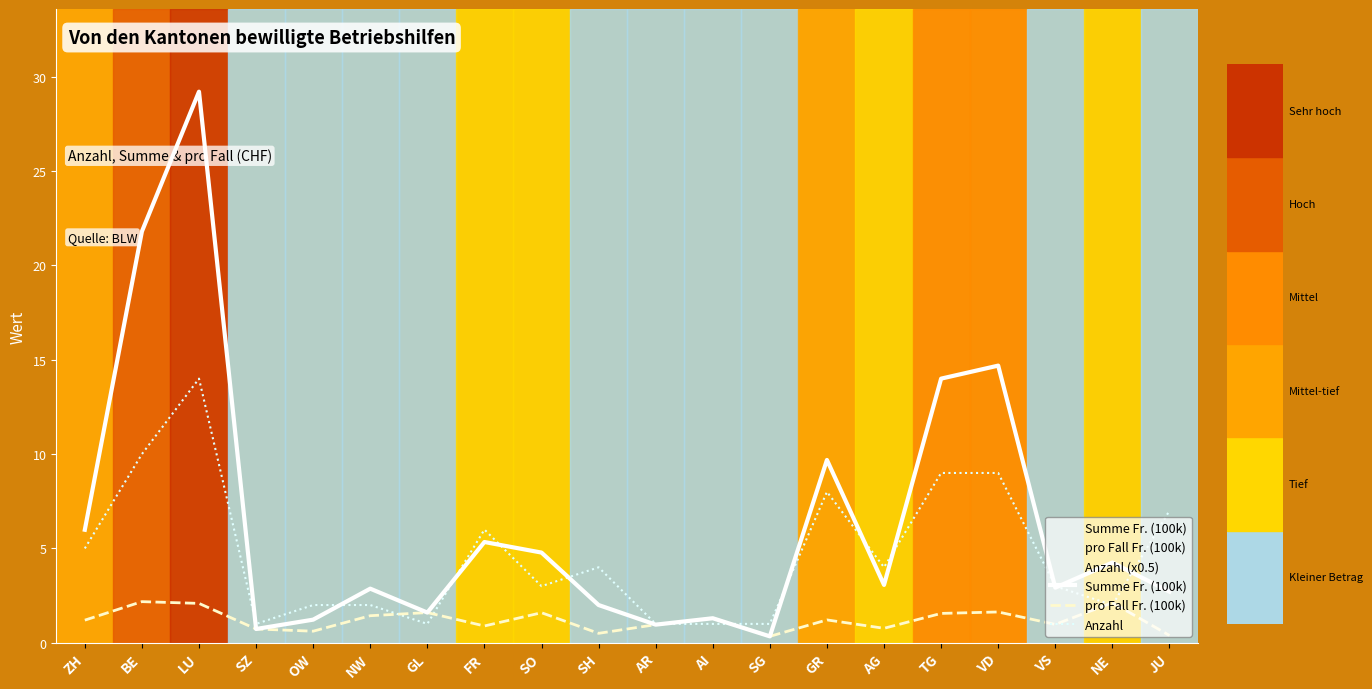

At which label does Anzahl reach its minimum?

SZ